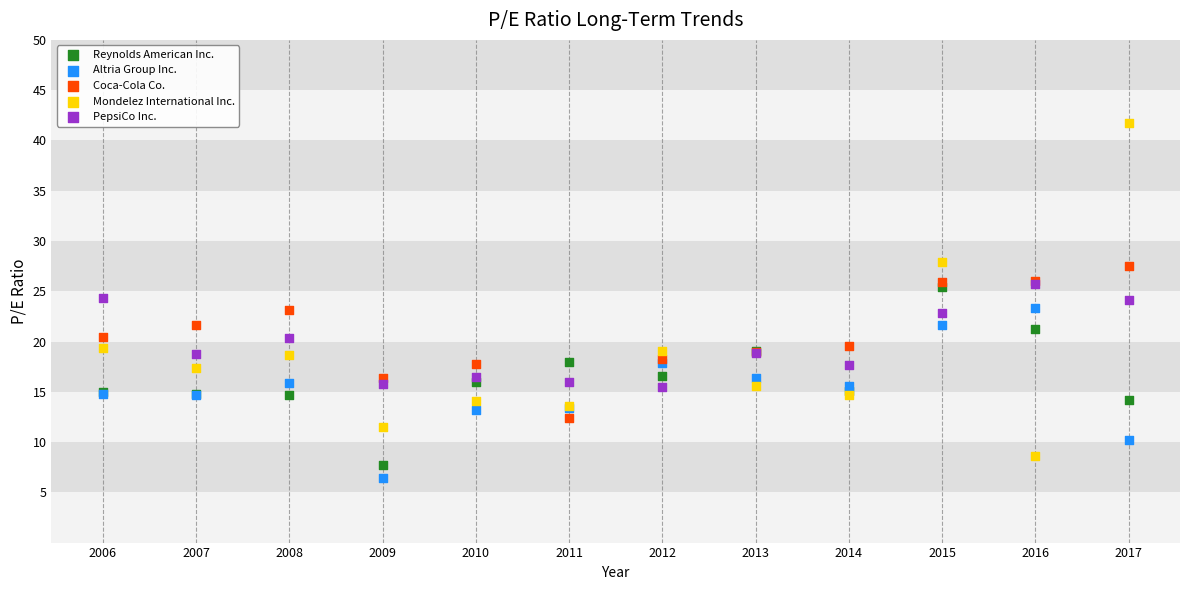

Which series contains the highest Y value?

Mondelez International Inc.